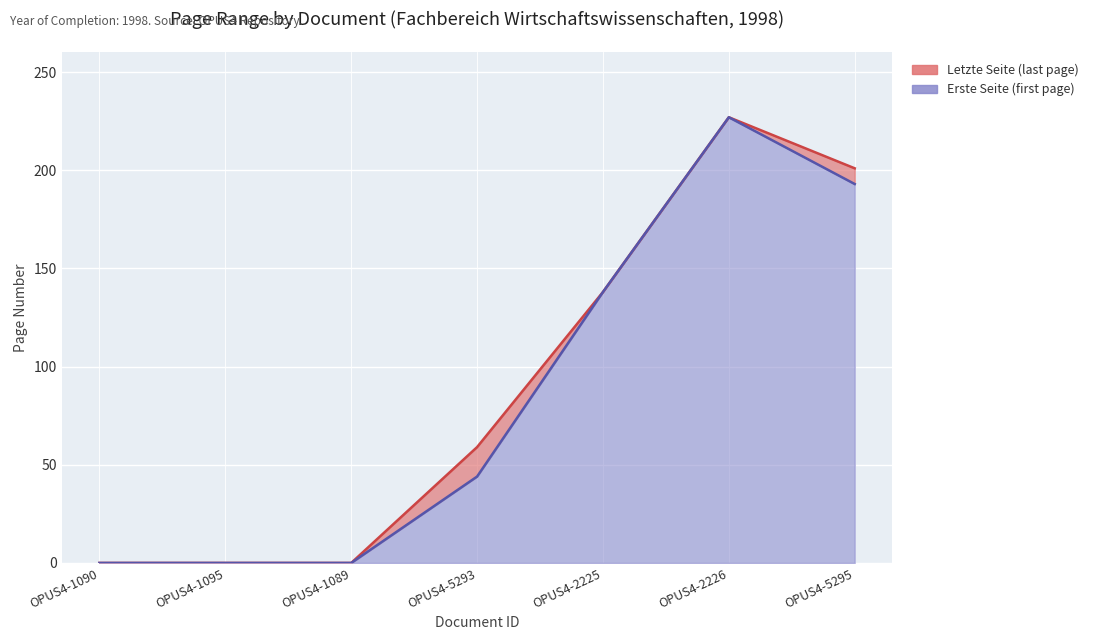

What is the sum of the Erste Seite values at OPUS4-5295 and OPUS4-1089?

193